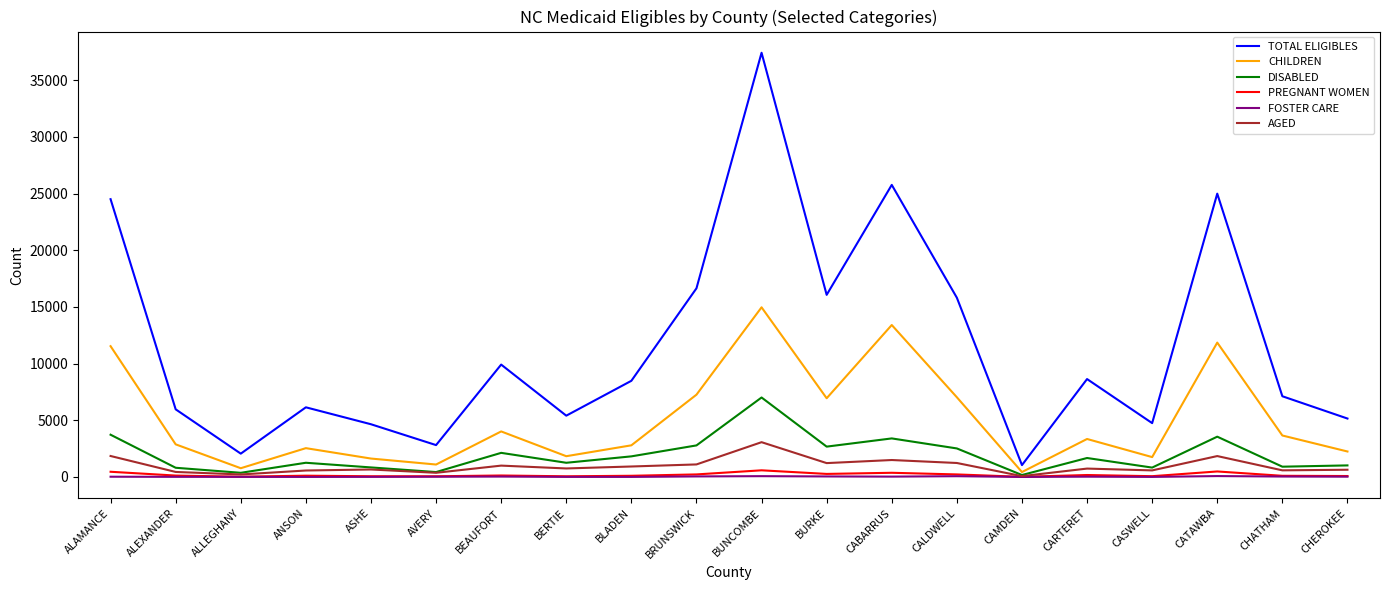

The CHILDREN series shows 1097 at AVERY. True or false?

True